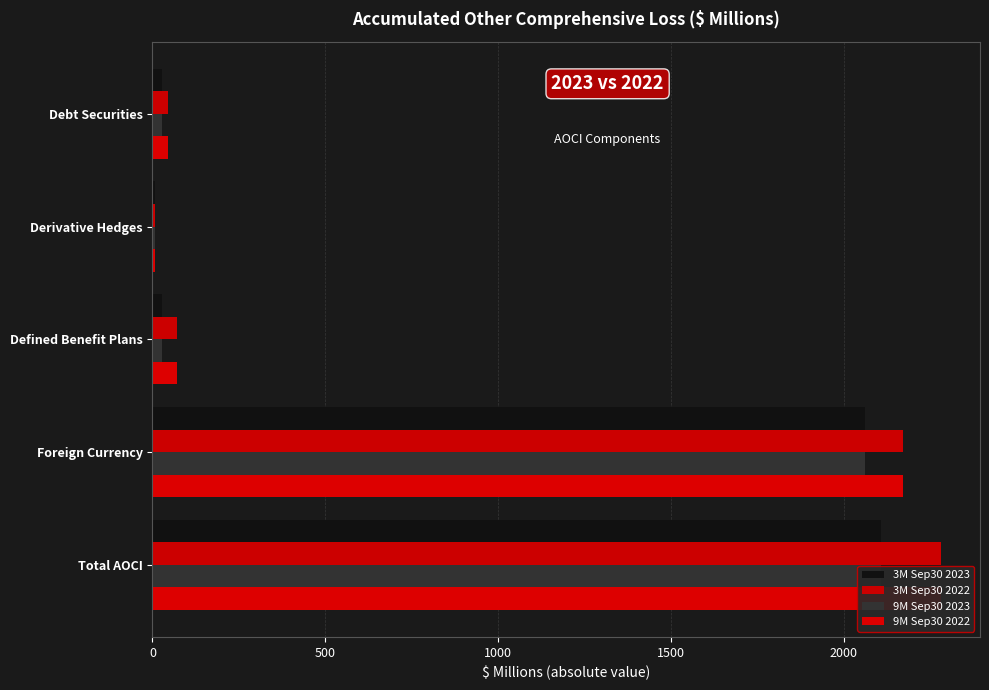

What is the lowest value of the 9M Sep30 2022 series?

6.4